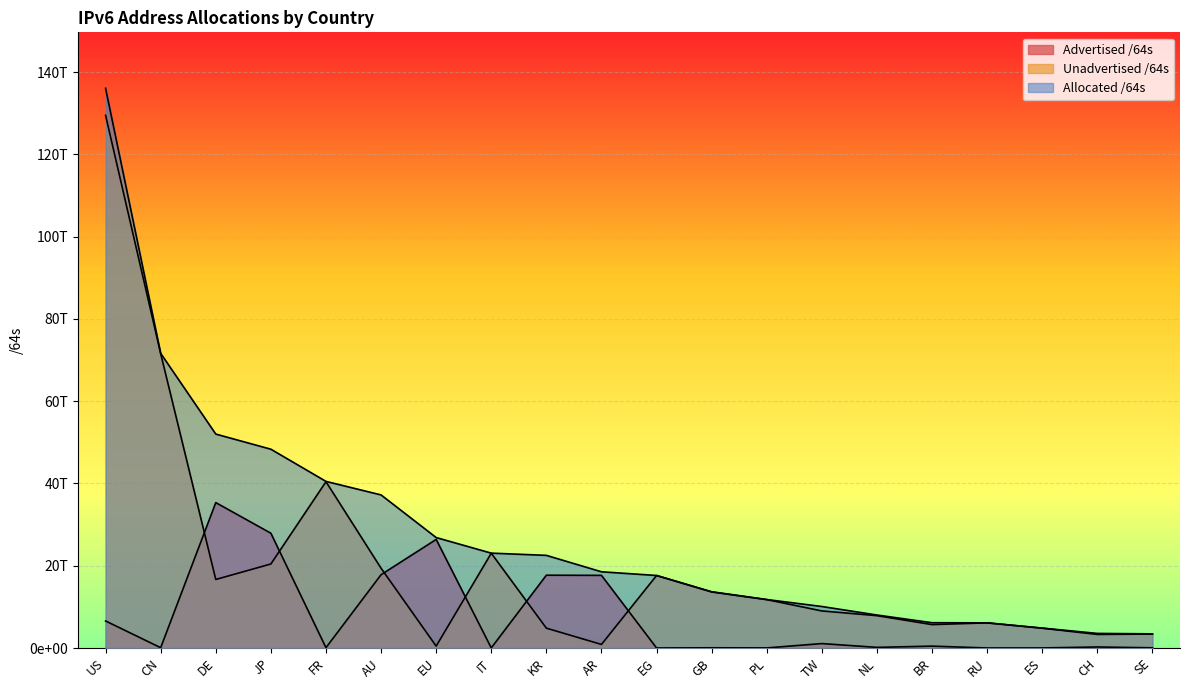

True or false: Allocated /64s and Advertised /64s intersect in this chart.

False